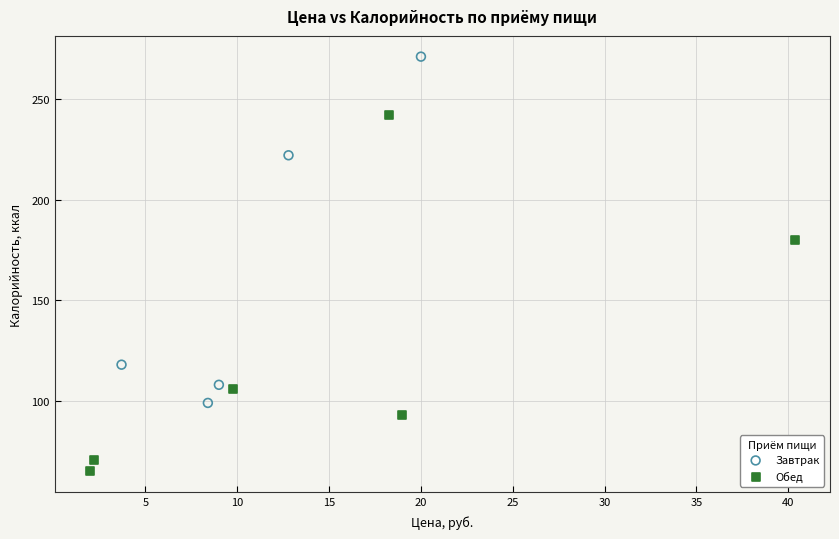

Which series contains the highest Y value?

Завтрак